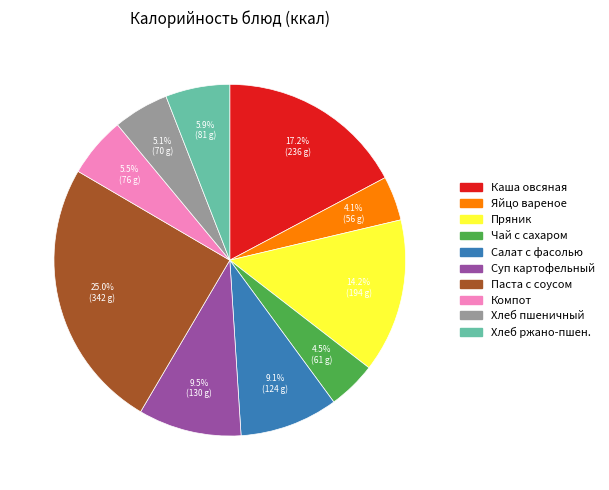

Is there any slice that represents more than half of the pie?

No